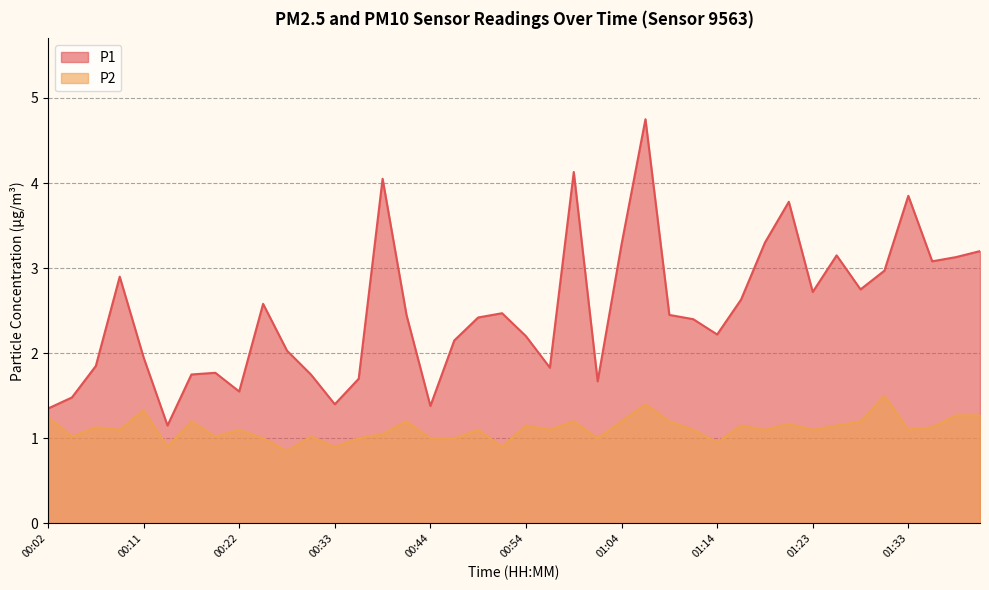

What is the minimum value for P1?

1.1